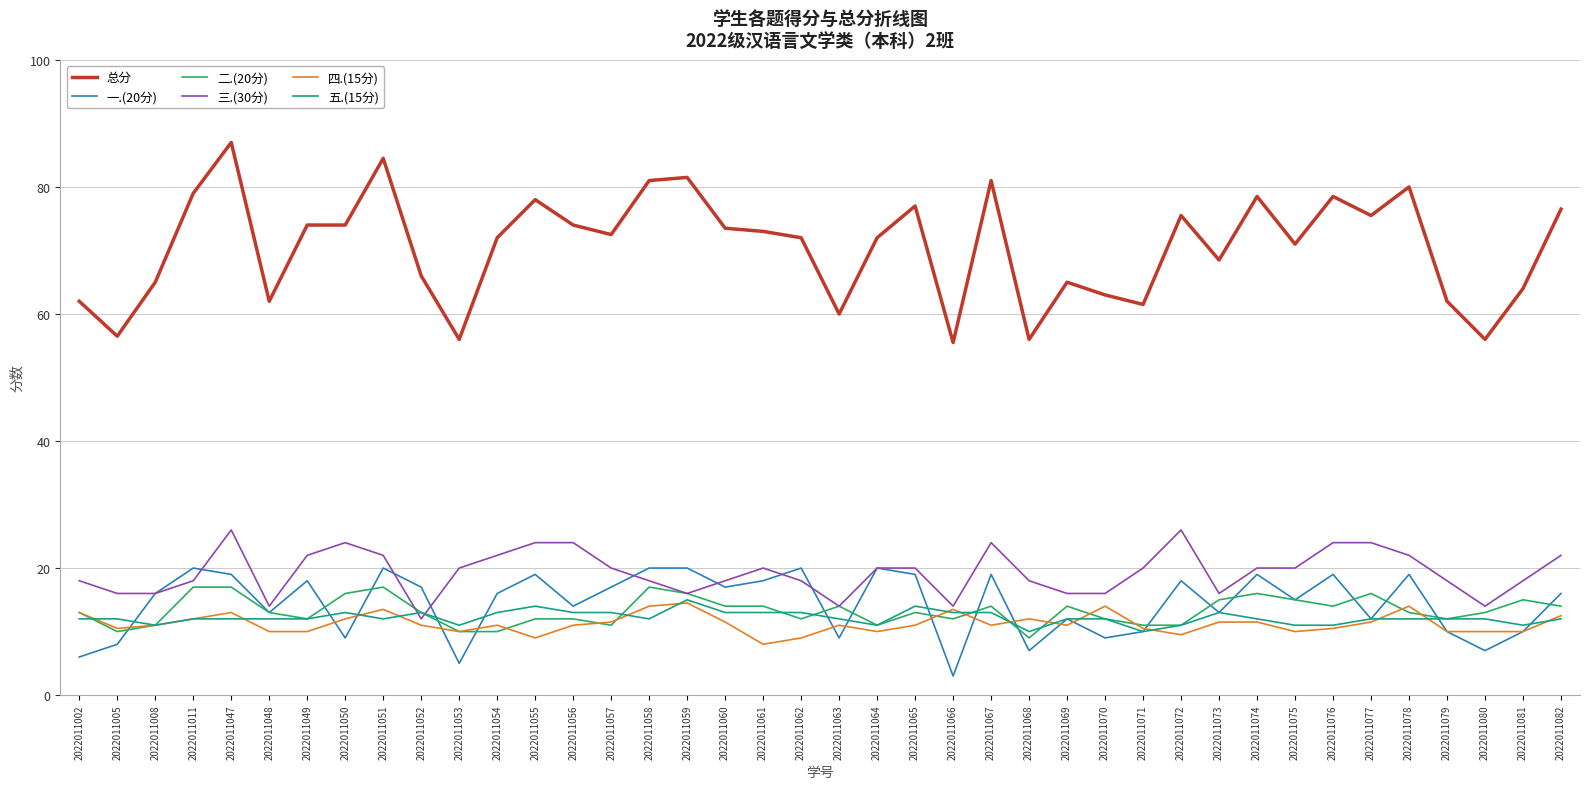

Which category has the highest value across all series?

2022011047